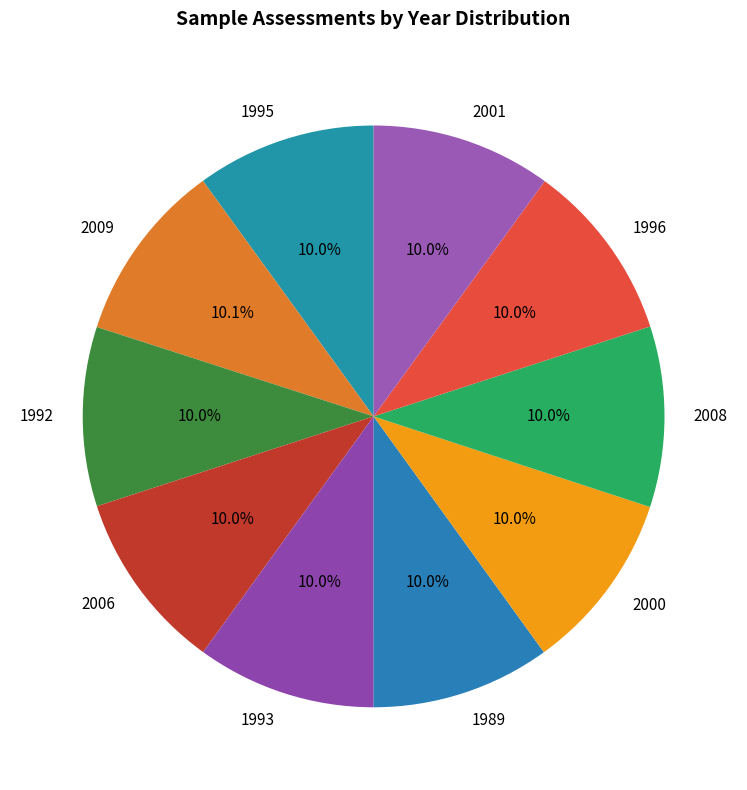

Is there a majority slice in this chart?

No